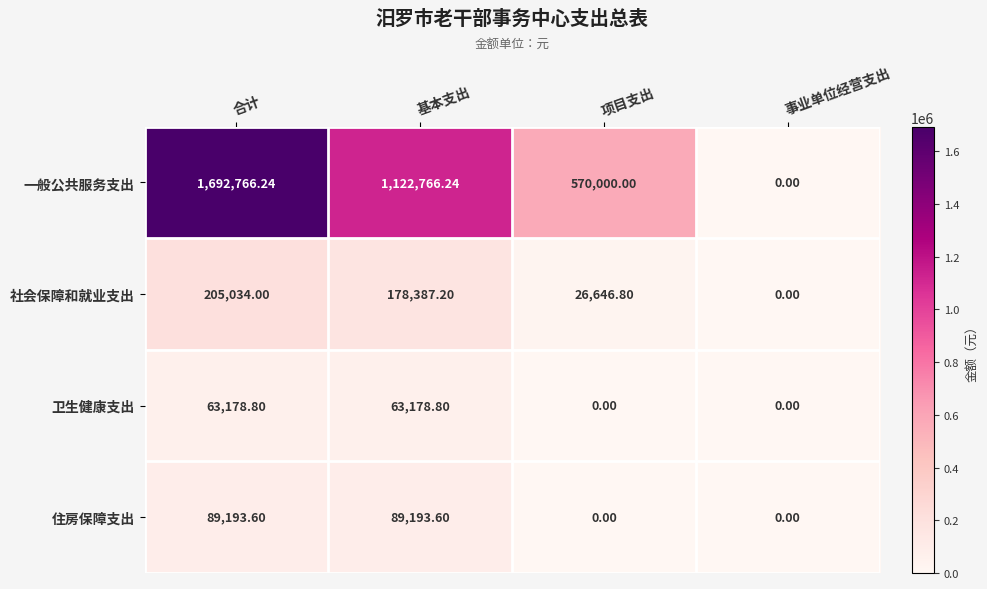

Rank the categories by 一般公共服务支出 value from highest to lowest.

合计, 基本支出, 项目支出, 事业单位经营支出